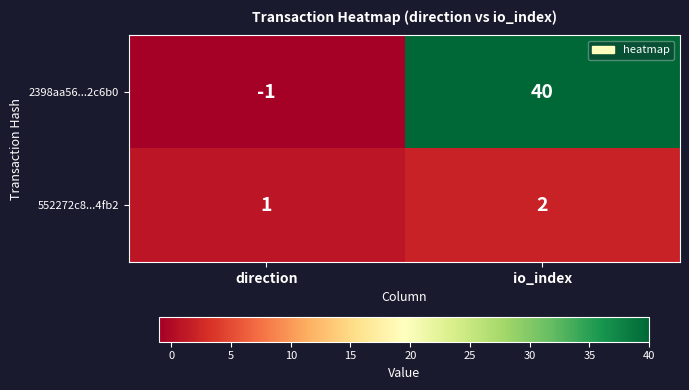

What is the average value of the 2398aa56...2c6b0 series?

20